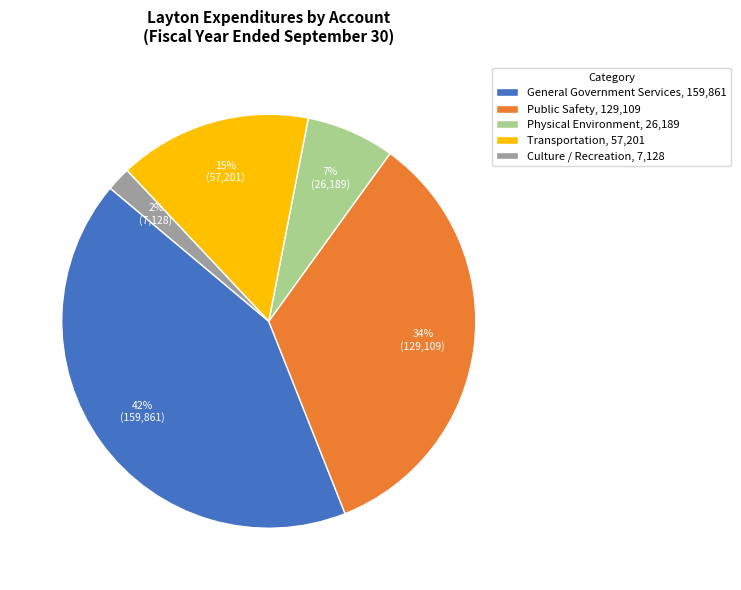

Between Culture / Recreation and Public Safety, which is larger?

Public Safety